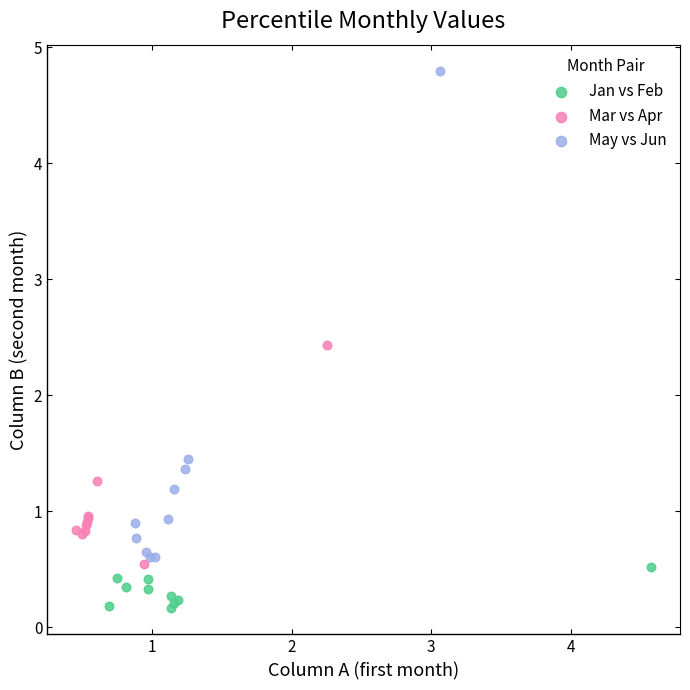

Which series has the largest Y range (max minus min)?

May vs Jun